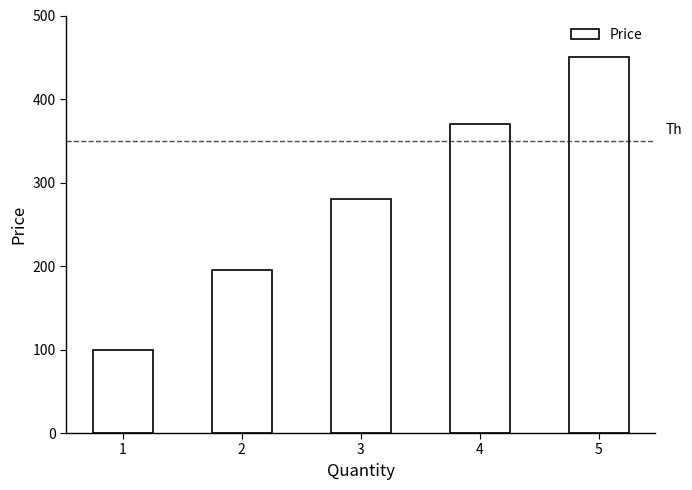

Between 3 and 4, which is larger?

4